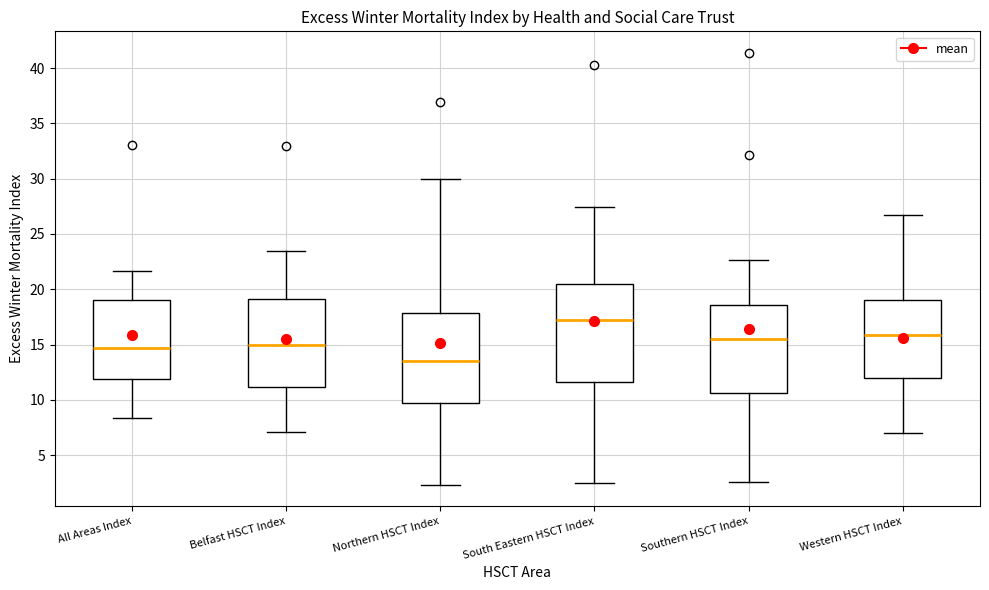

Reading left to right, read every box against the y-axis: the position of its median line, the range the box covers, and the ends of its whiskers. The values are not printed on the chart, so give them approximately, as read against the axis.

All Areas Index: median 14.5, box 12.0 to 19.0, whiskers 8.5 to 21.5
Belfast HSCT Index: median 15.0, box 11.0 to 19.0, whiskers 7.0 to 23.5
Northern HSCT Index: median 13.5, box 9.5 to 18.0, whiskers 2.5 to 30.0
South Eastern HSCT Index: median 17.0, box 11.5 to 20.5, whiskers 2.5 to 27.5
Southern HSCT Index: median 15.5, box 10.5 to 18.5, whiskers 2.5 to 22.5
Western HSCT Index: median 16.0, box 12.0 to 19.0, whiskers 7.0 to 26.5